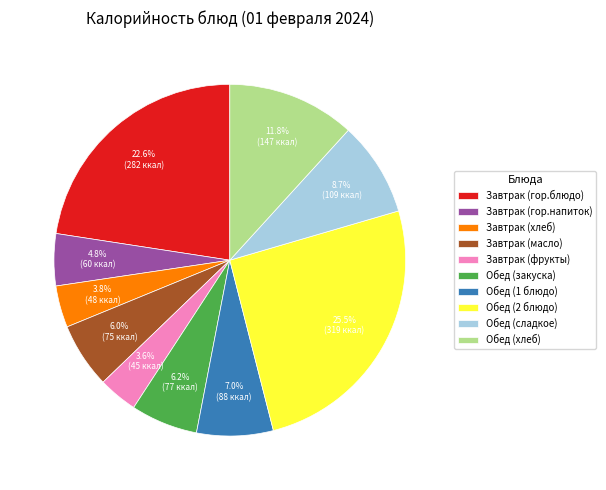

What percentage is the Завтрак (гор.напиток) slice, to the nearest percent?

5%